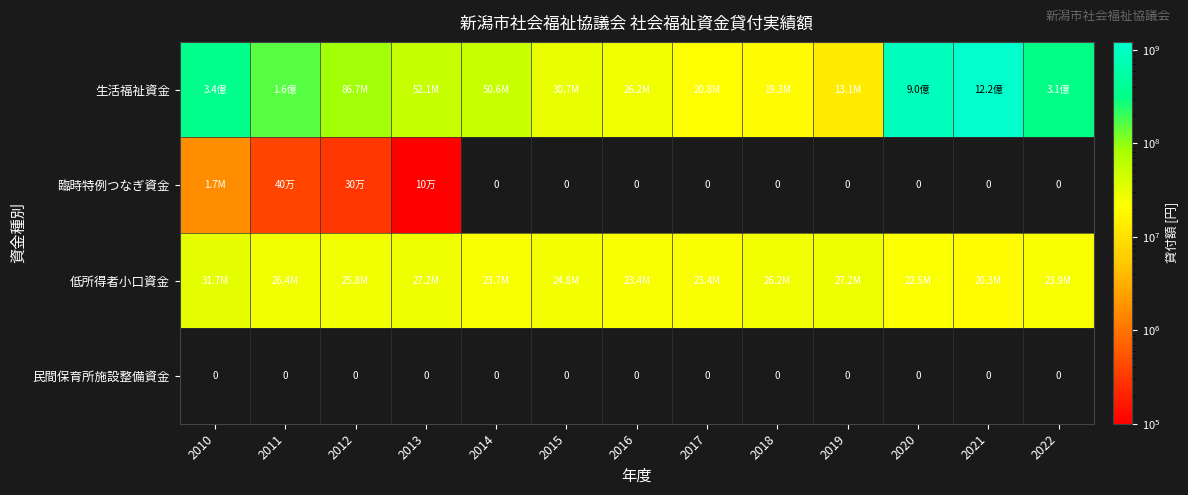

True or false: 民間保育所施設整備資金 has a value of 0 at 2020.

True